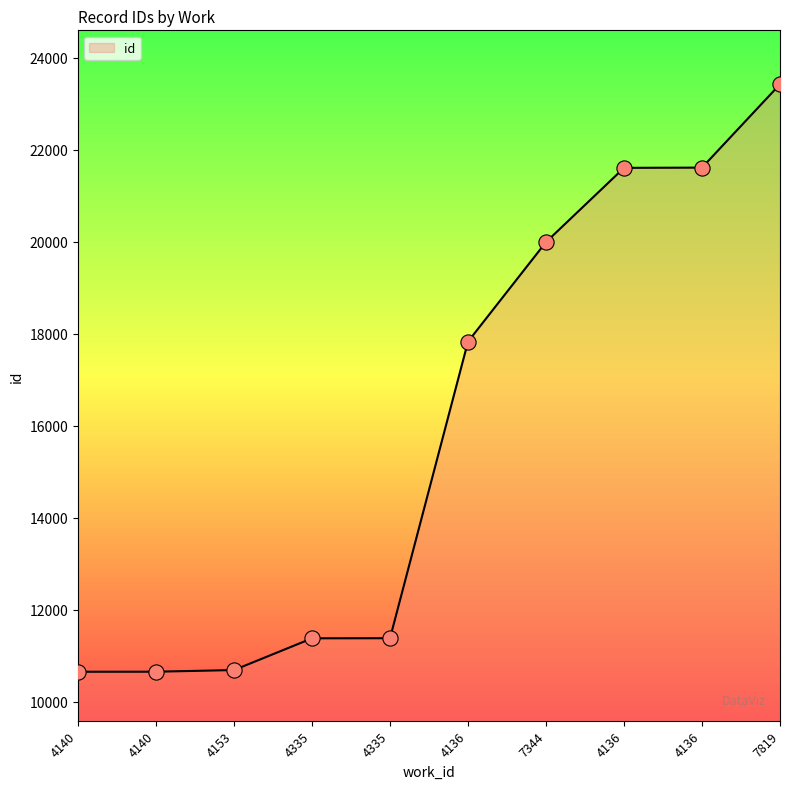

Approximately how many times larger is the value at 4136 compared to 4335?

1.9